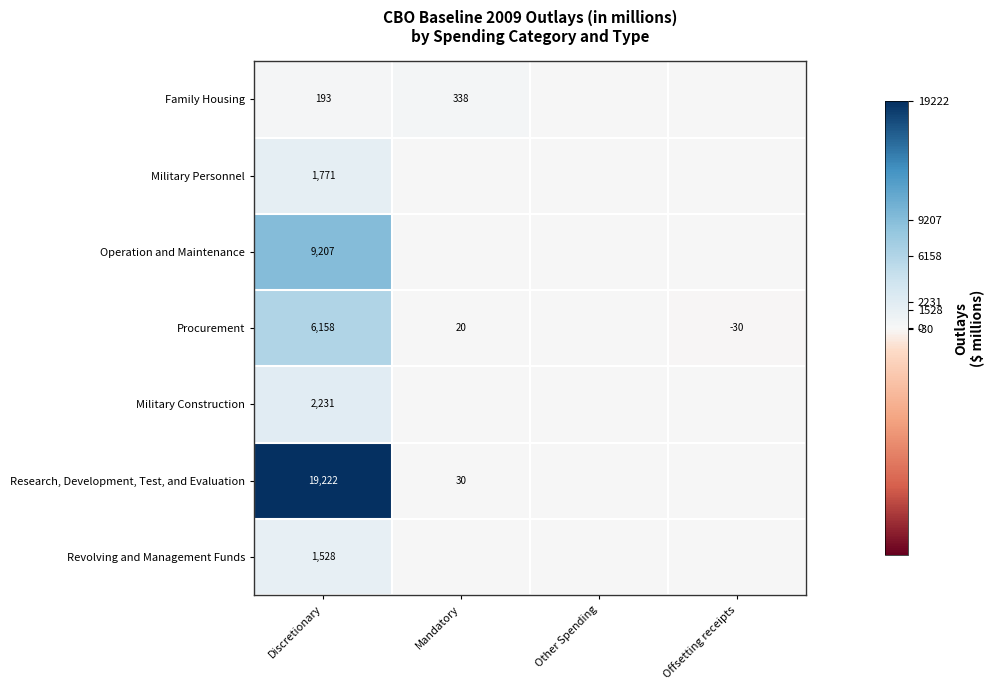

What is the difference between the highest and lowest values at Offsetting receipts?

30